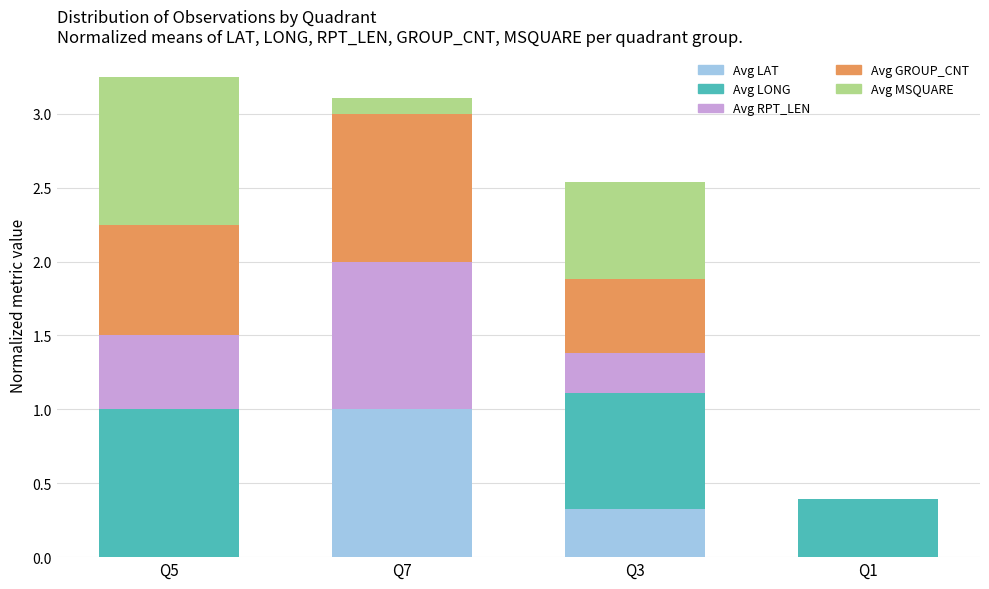

What is the total value across all series at Q3?

2.5